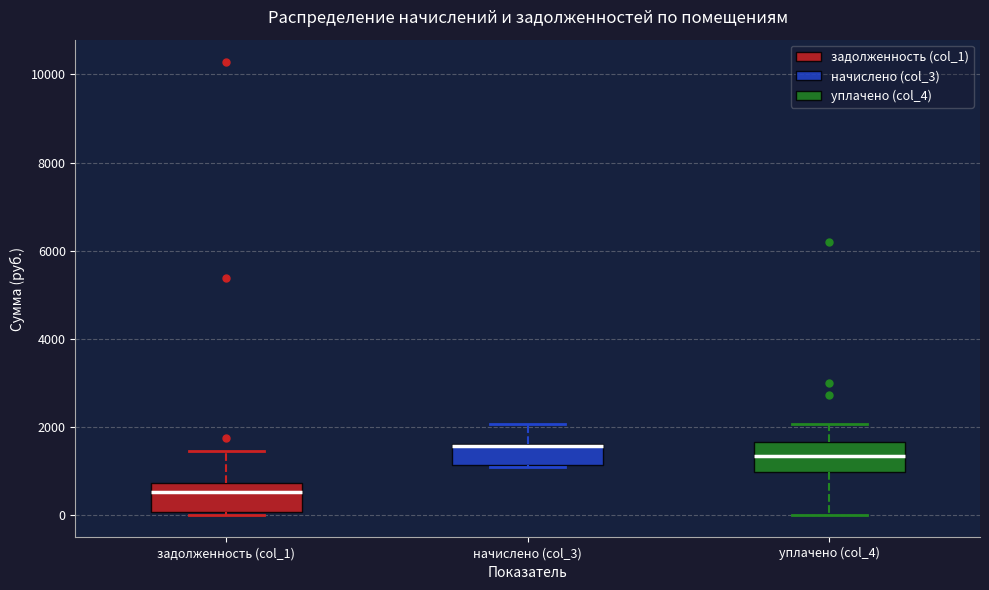

Reading left to right, read every box against the y-axis: the position of its median line, the range the box covers, and the ends of its whiskers. The values are not printed on the chart, so give them approximately, as read against the axis.

задолженность (col_1): median 600, box 0 to 800, whiskers 0 (just below the box's lower edge) to 1400
начислено (col_3): median 1600, box 1200 to 1600, whiskers 1000 to 2000
уплачено (col_4): median 1400, box 1000 to 1600, whiskers 0 to 2000